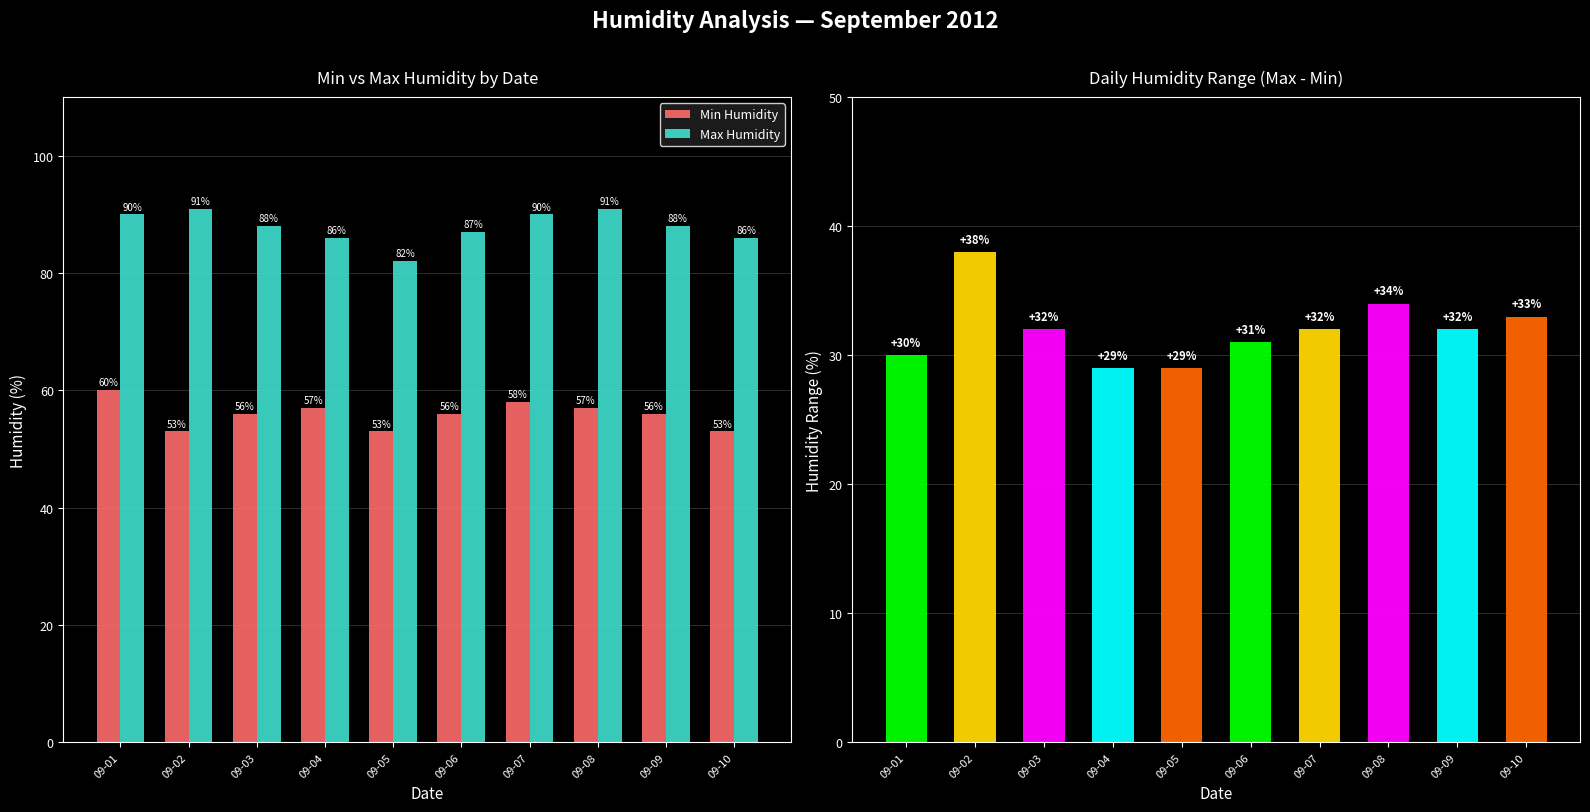

What is the difference between the second highest and second lowest values in the Max Humidity series?

5